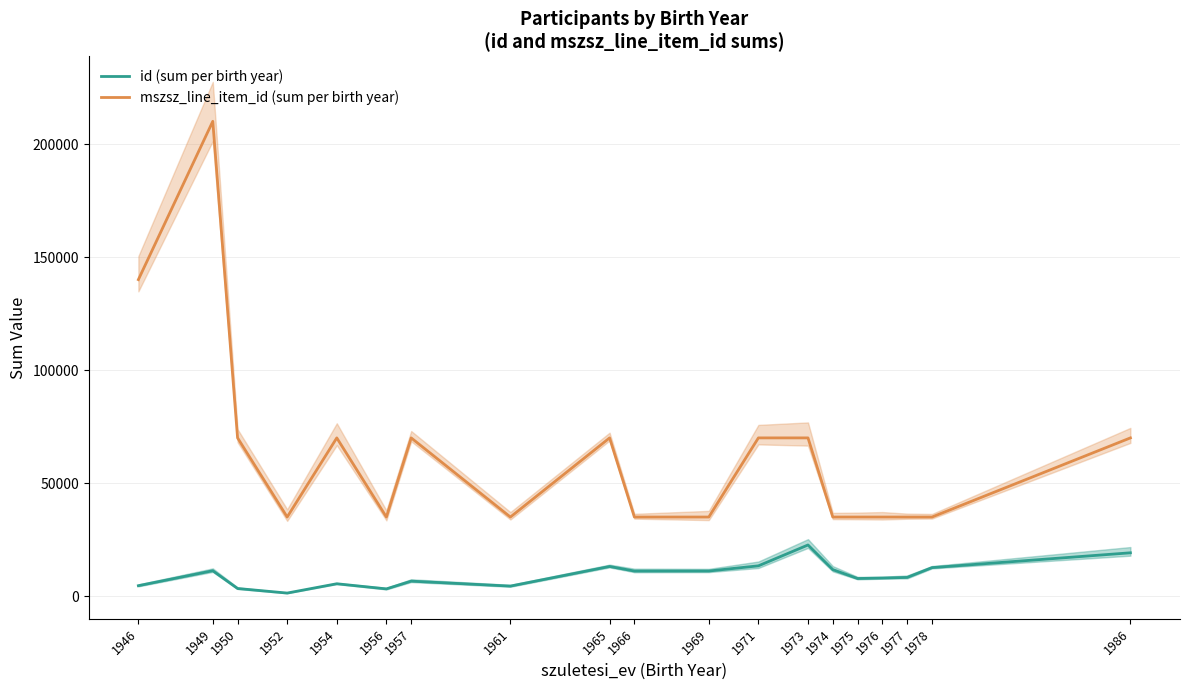

True or false: id (sum per birth year) and mszsz_line_item_id (sum per birth year) intersect in this chart.

False